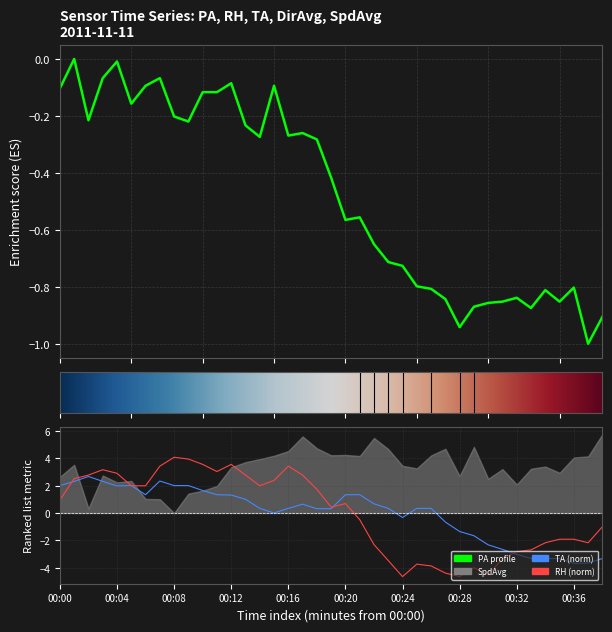

What is the spread (max minus min) of values at 00:23?

3.8